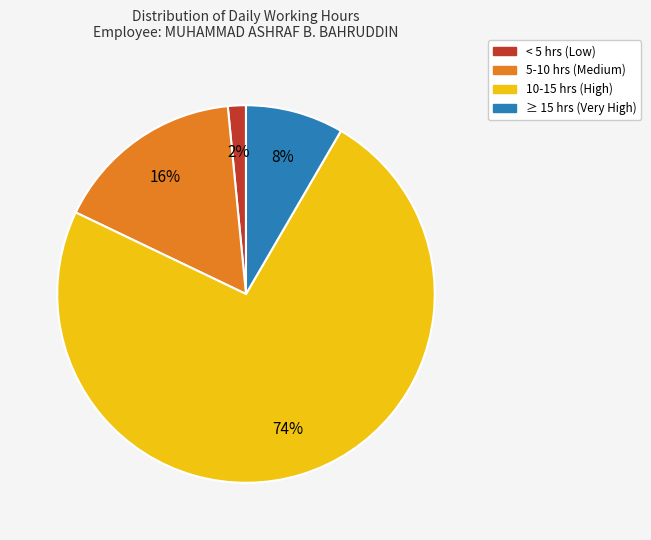

To the nearest percent, what is the average slice percentage?

25%